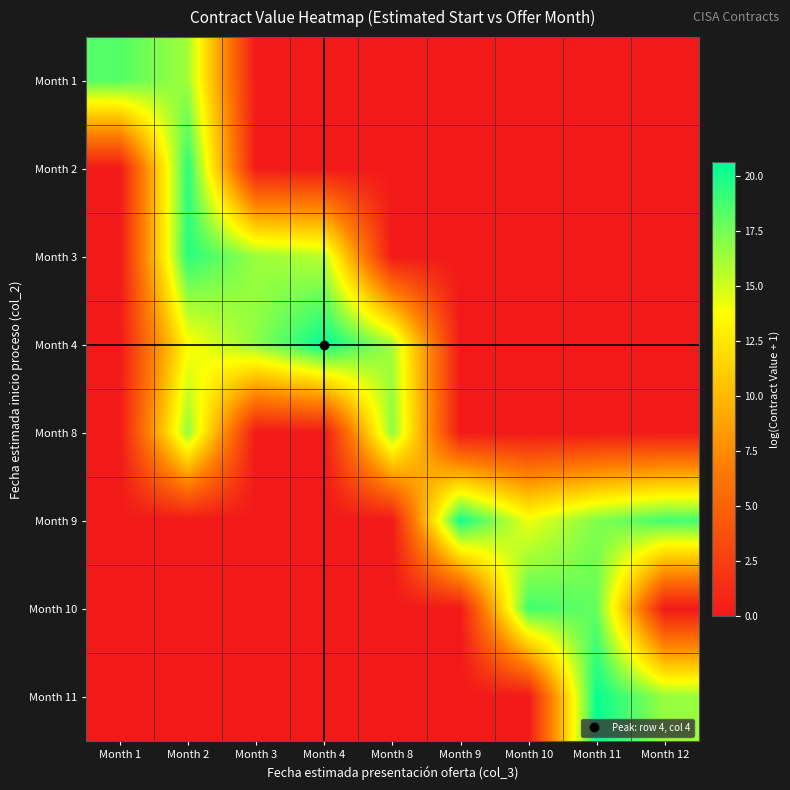

Reading left to right, transcribe all the data shown in this chart.

Month 1: Month 1=18.4	Month 2=16.3	Month 3=0.0	Month 4=0.0	Month 8=0.0	Month 9=0.0	Month 10=0.0	Month 11=0.0	Month 12=0.0
Month 2: Month 1=0.0	Month 2=19.5	Month 3=0.0	Month 4=0.0	Month 8=0.0	Month 9=0.0	Month 10=0.0	Month 11=0.0	Month 12=0.0
Month 3: Month 1=0.0	Month 2=19.5	Month 3=16.5	Month 4=15.5	Month 8=0.0	Month 9=0.0	Month 10=0.0	Month 11=0.0	Month 12=0.0
Month 4: Month 1=0.0	Month 2=13.6	Month 3=16.8	Month 4=20.6	Month 8=16.2	Month 9=0.0	Month 10=0.0	Month 11=0.0	Month 12=0.0
Month 8: Month 1=0.0	Month 2=16.6	Month 3=0.0	Month 4=0.0	Month 8=16.8	Month 9=0.0	Month 10=0.0	Month 11=0.0	Month 12=0.0
Month 9: Month 1=0.0	Month 2=0.0	Month 3=0.0	Month 4=0.0	Month 8=0.0	Month 9=20.1	Month 10=14.2	Month 11=17.1	Month 12=18.8
Month 10: Month 1=0.0	Month 2=0.0	Month 3=0.0	Month 4=0.0	Month 8=0.0	Month 9=0.0	Month 10=18.9	Month 11=17.9	Month 12=0.0
Month 11: Month 1=0.0	Month 2=0.0	Month 3=0.0	Month 4=0.0	Month 8=0.0	Month 9=0.0	Month 10=0.0	Month 11=20.4	Month 12=16.5